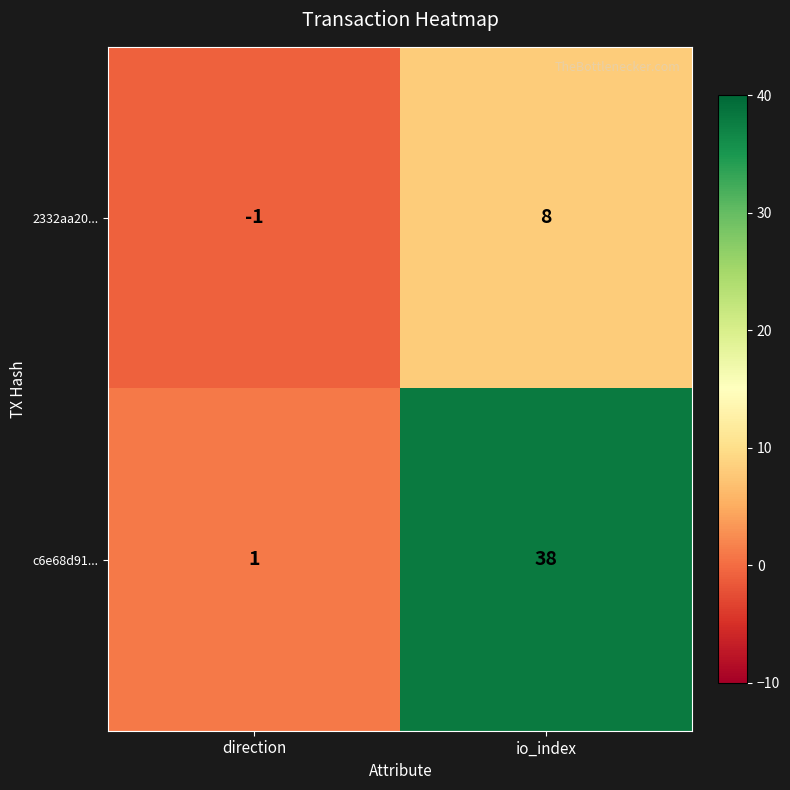

How many distinct data groups are displayed?

2